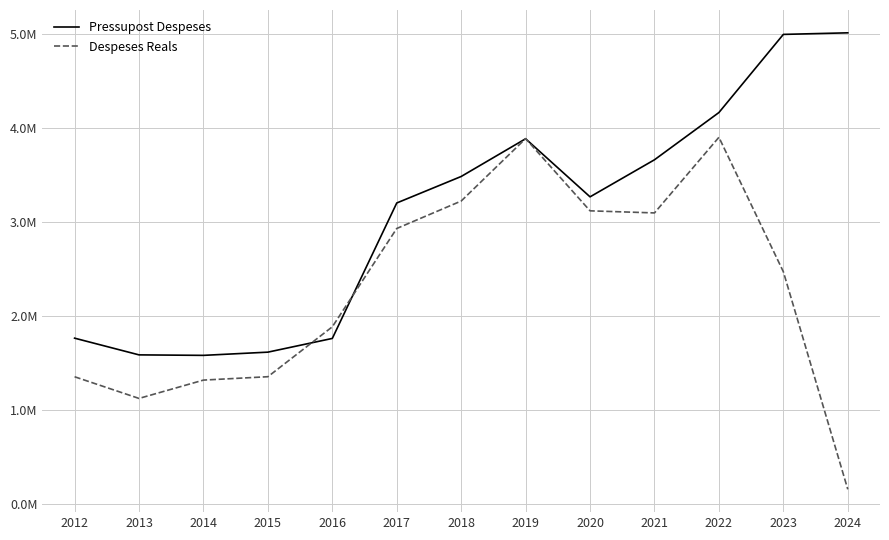

Read the Pressupost Despeses value at 2020.

3264629.0